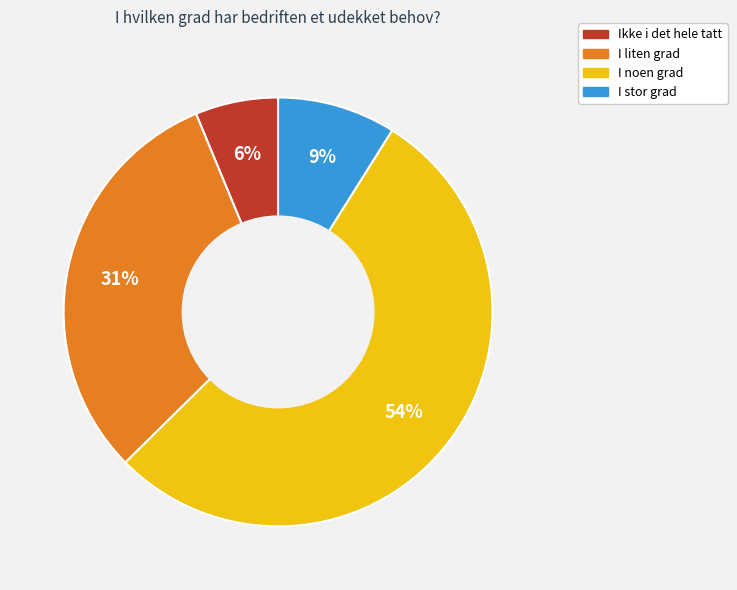

To the nearest percent, what is the average slice percentage?

25%